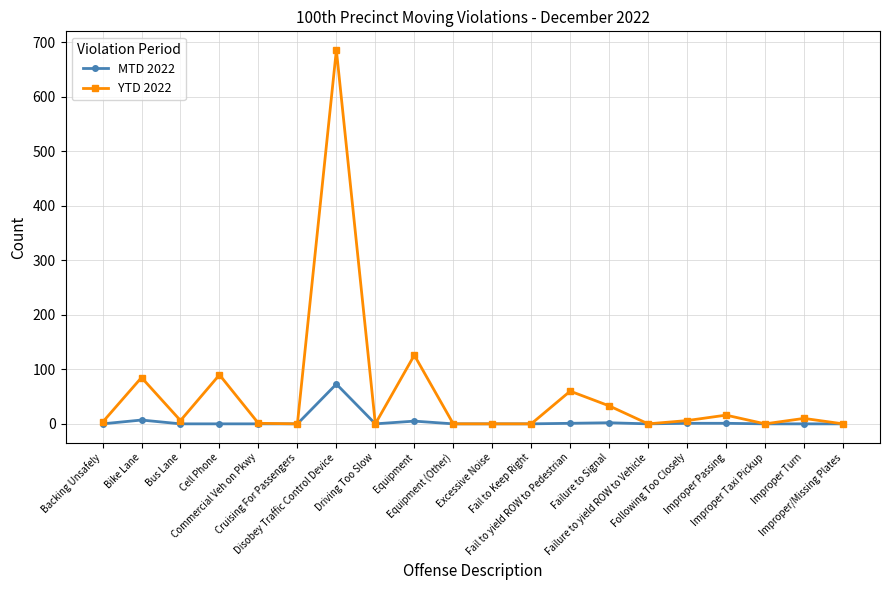

At which category is the sum across all series the highest?

Disobey Traffic Control Device